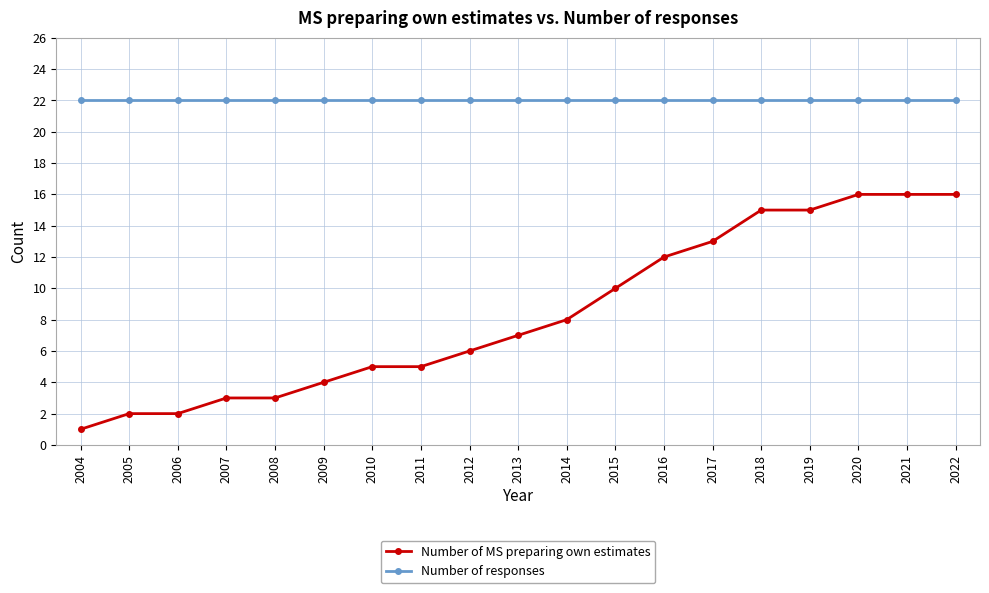

What is the average value of the Number of responses series?

22